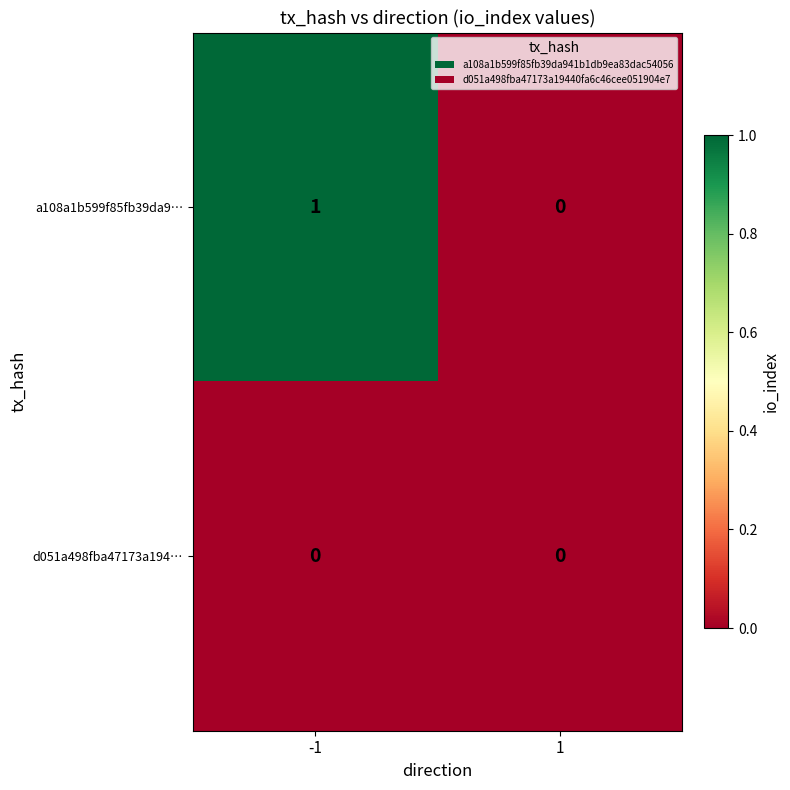

Which series has the largest total across all categories?

a108a1b599f85fb39da9…